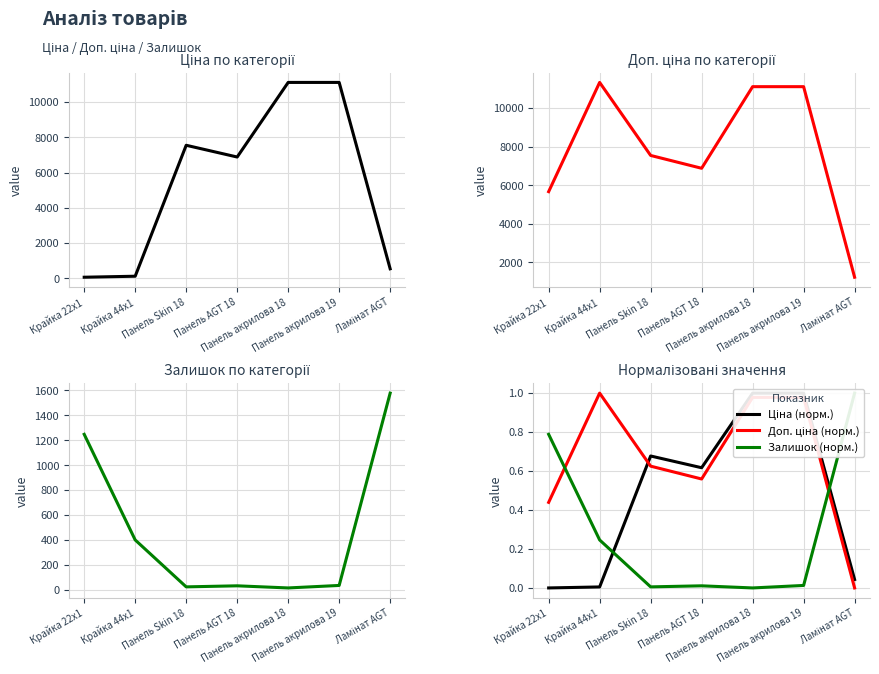

What is the highest value of the Ціна series?

11113.6